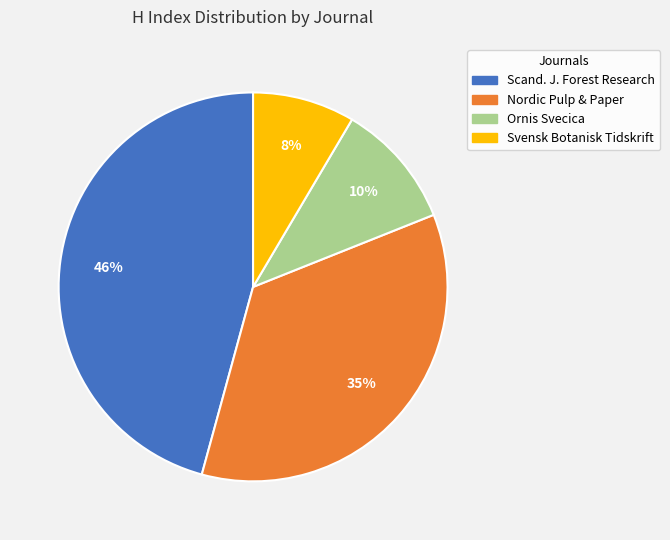

Is there a majority slice in this chart?

No